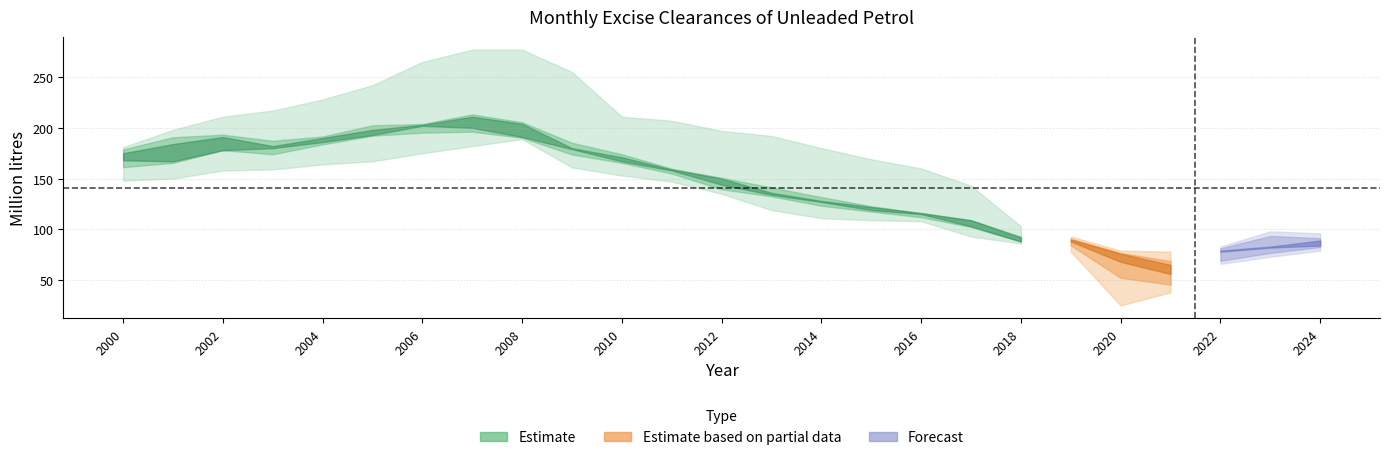

Is the value of January at 2012 greater than the value of May at 2020?

Yes